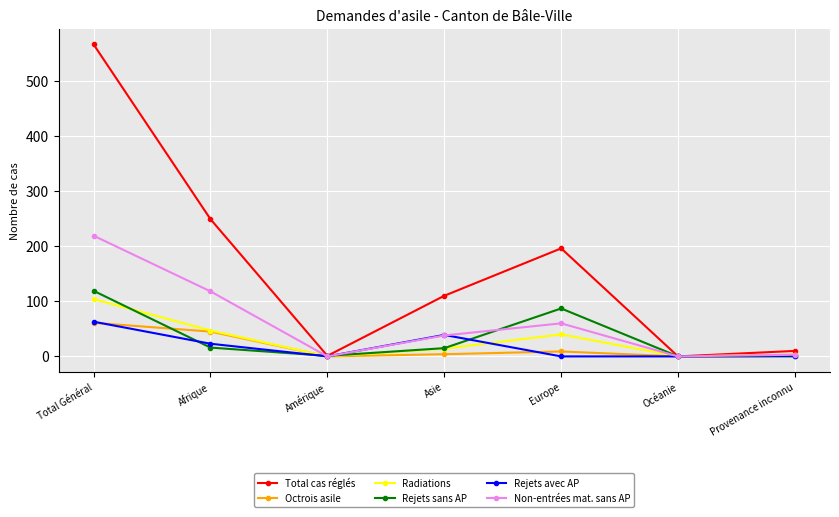

What is the total value across all series at Afrique?

498